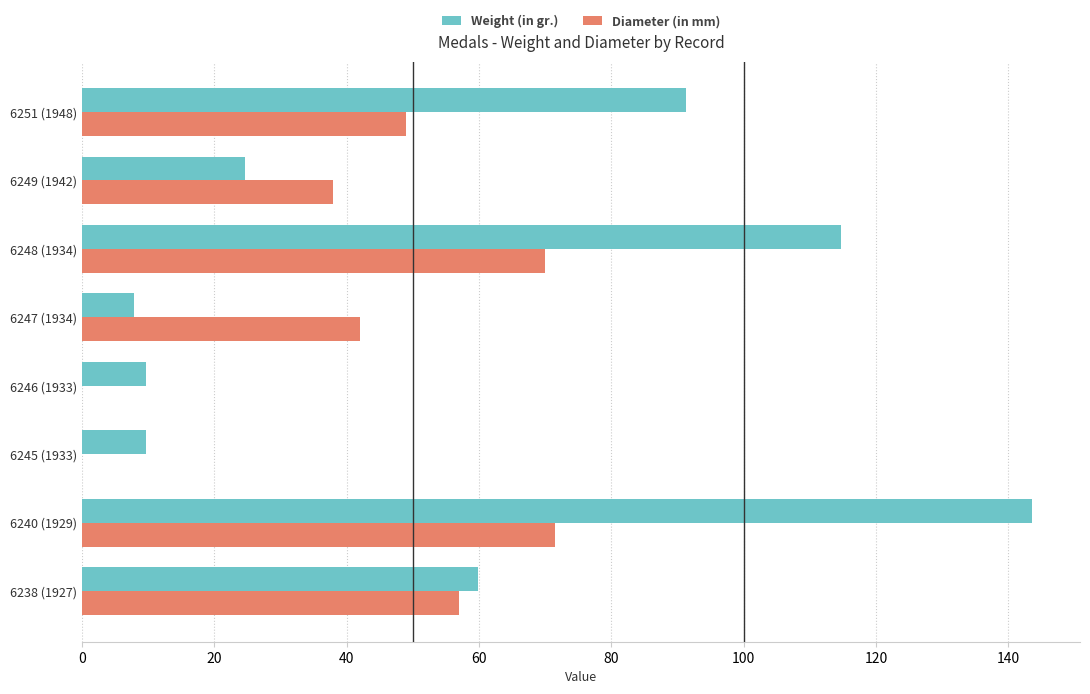

How many series are shown in this chart?

2